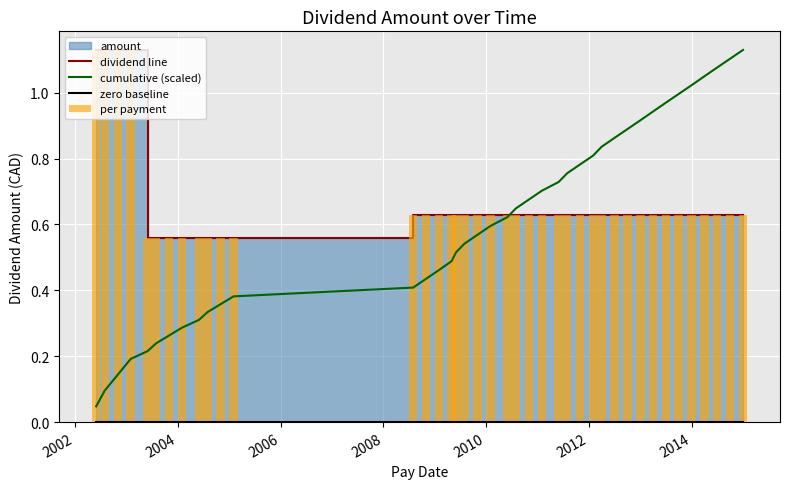

At how many categories does at least one series exceed 0?

40